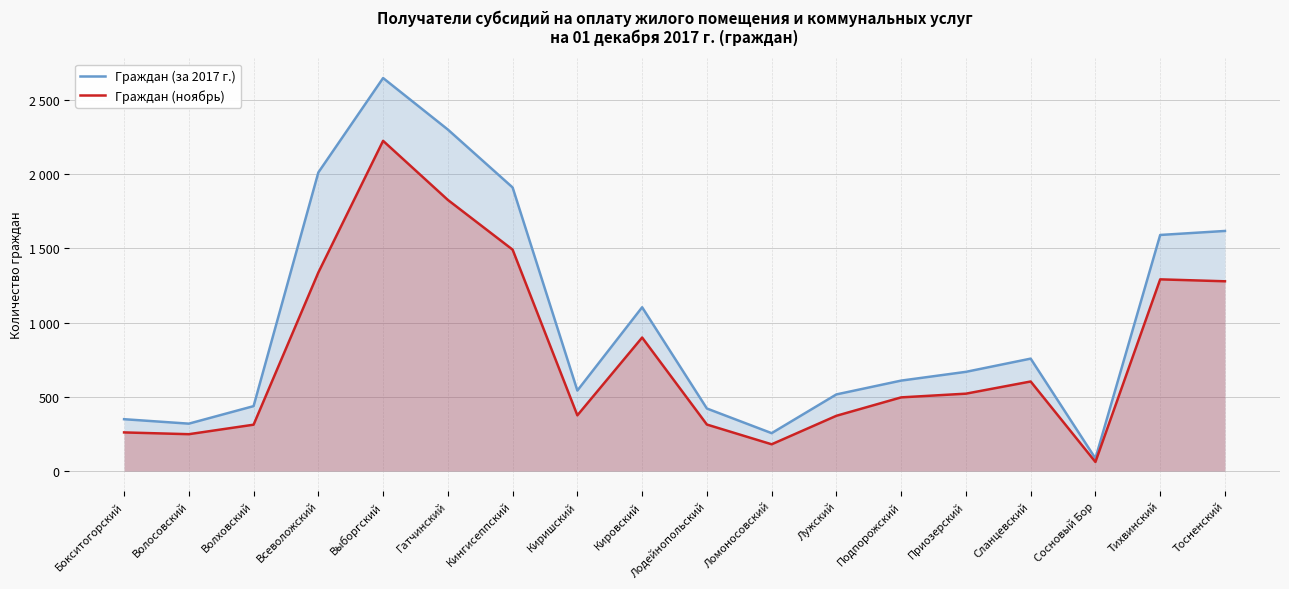

What position from the left is Сосновый Бор?

16